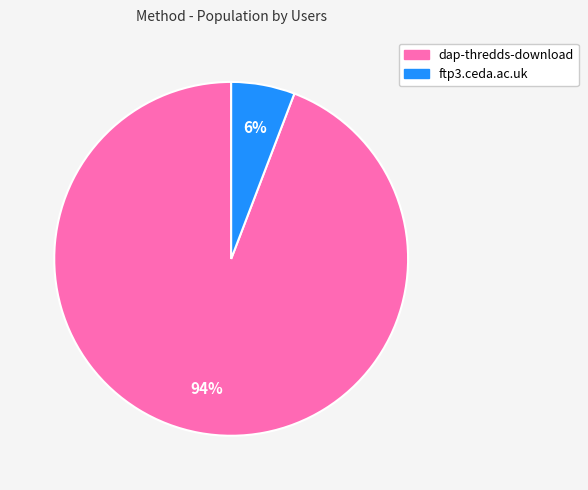

How many slices are in this pie chart?

2